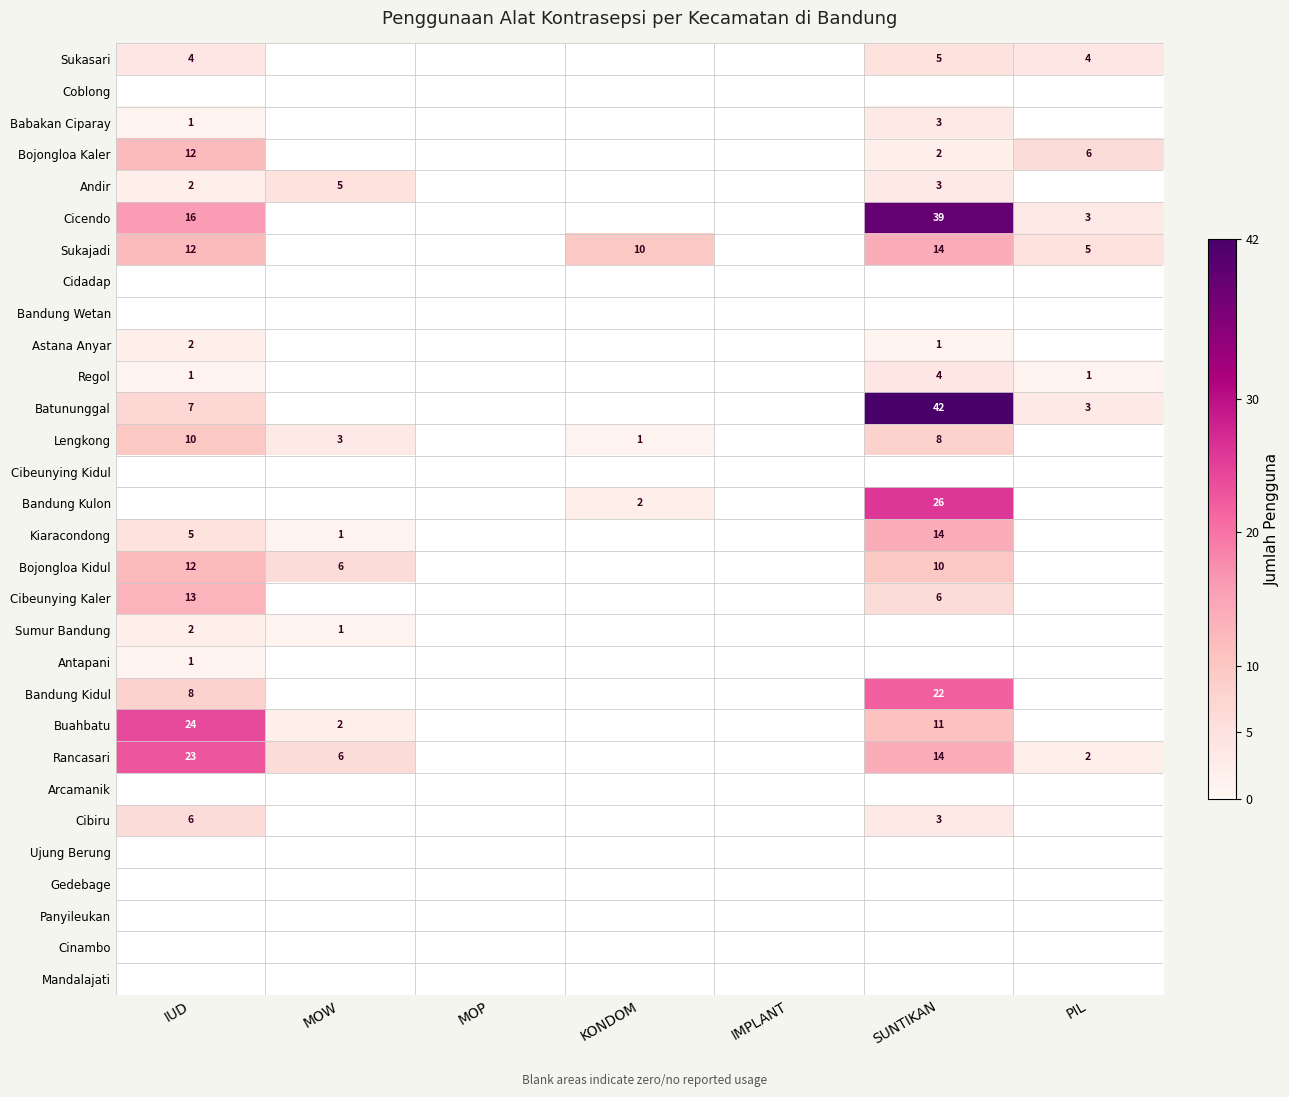

True or false: Cibiru has a value of 3 at SUNTIKAN.

True